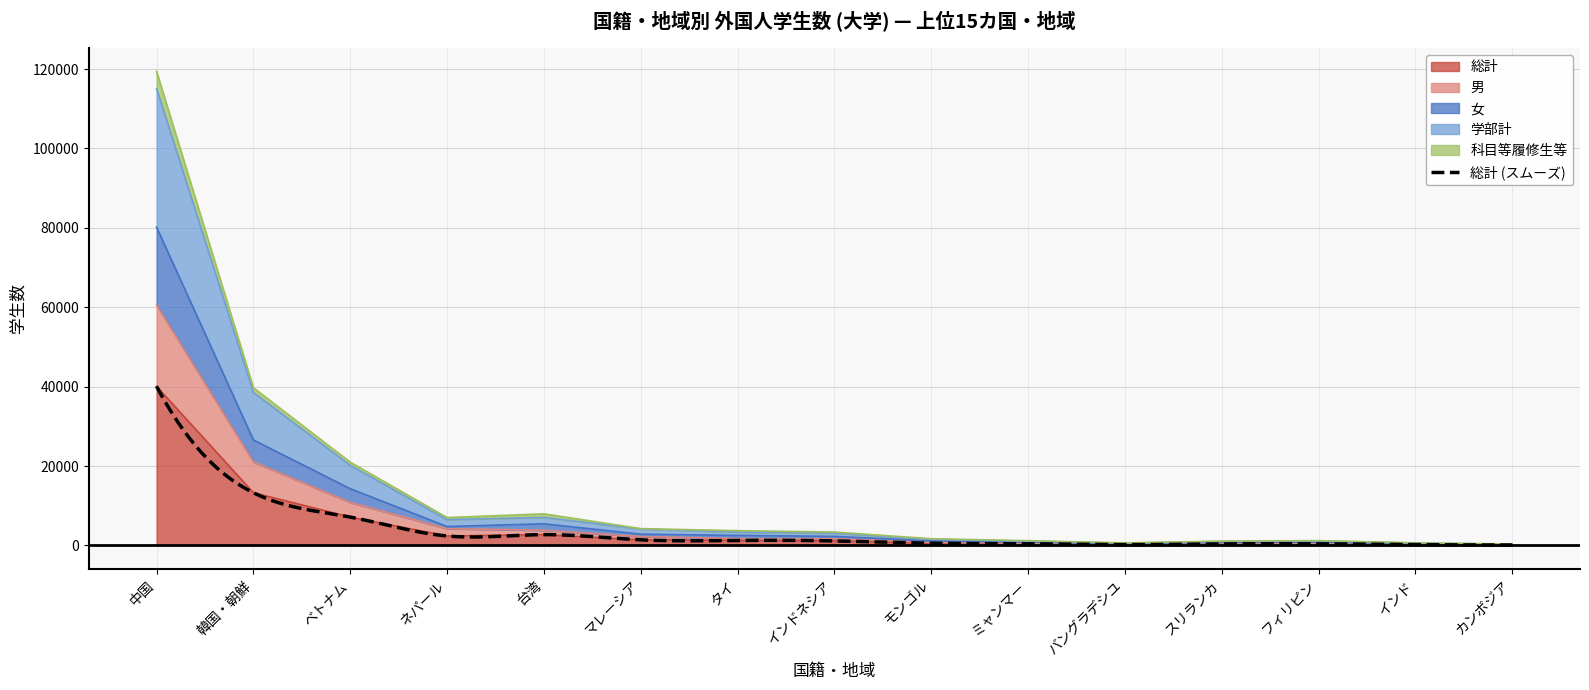

How many data points does each series have?

15